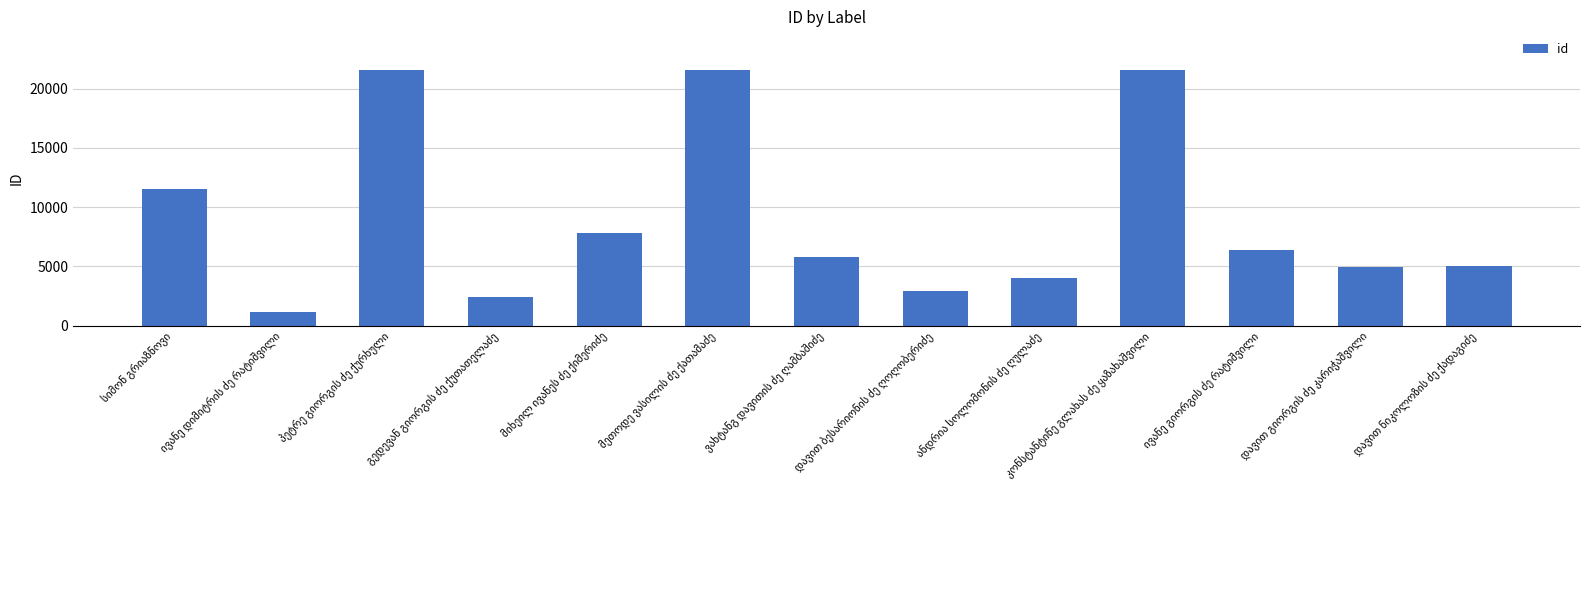

How many bars are there in total?

13